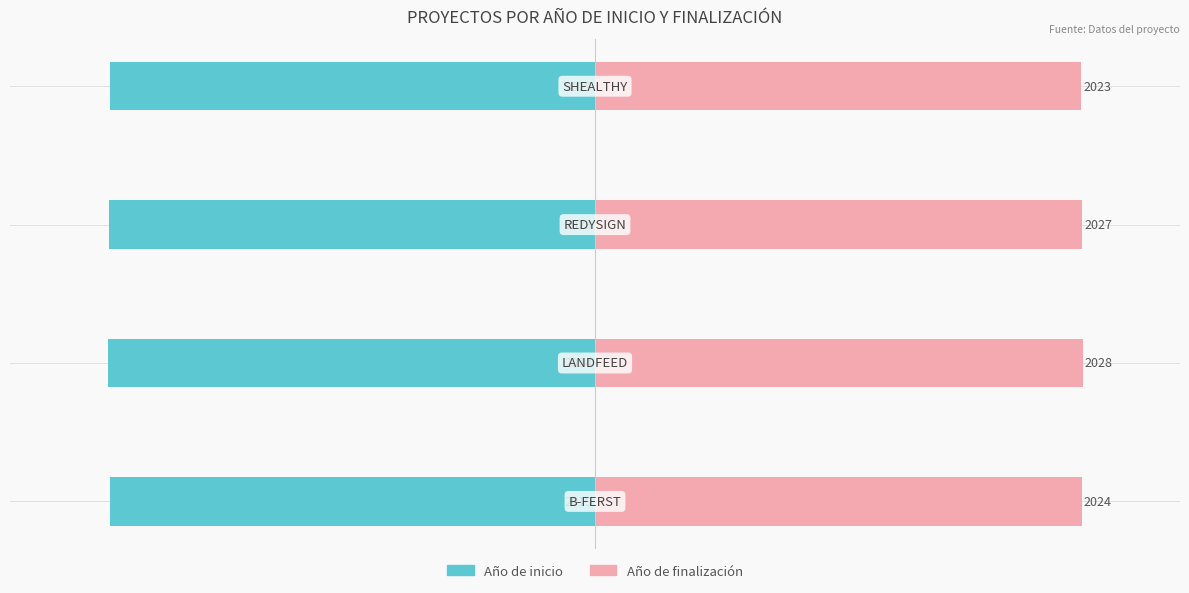

Which series has the largest range (max minus min)?

Año de finalización